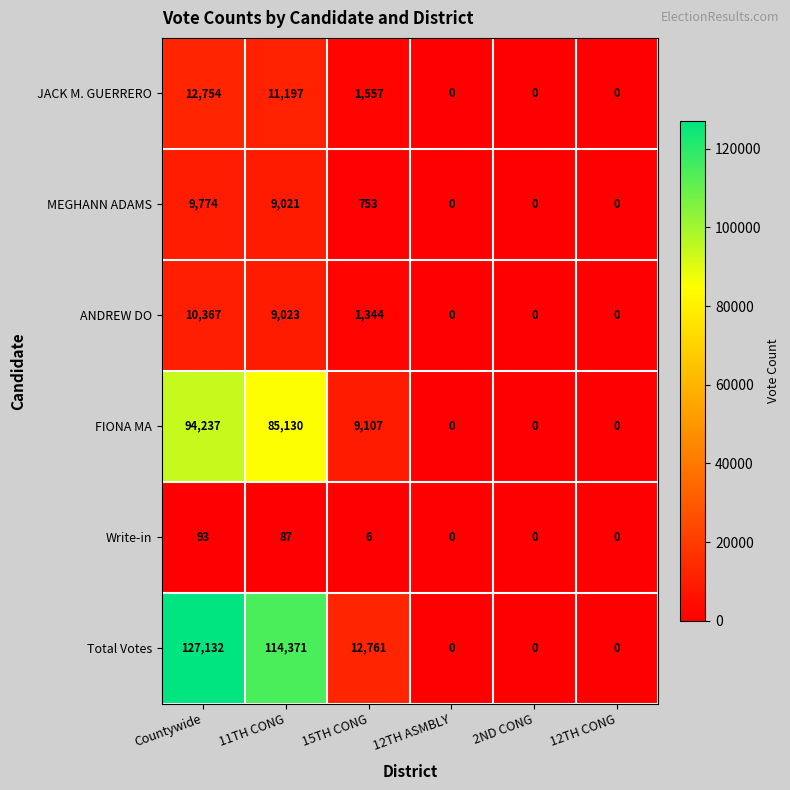

At which label does JACK M. GUERRERO reach its peak?

Countywide